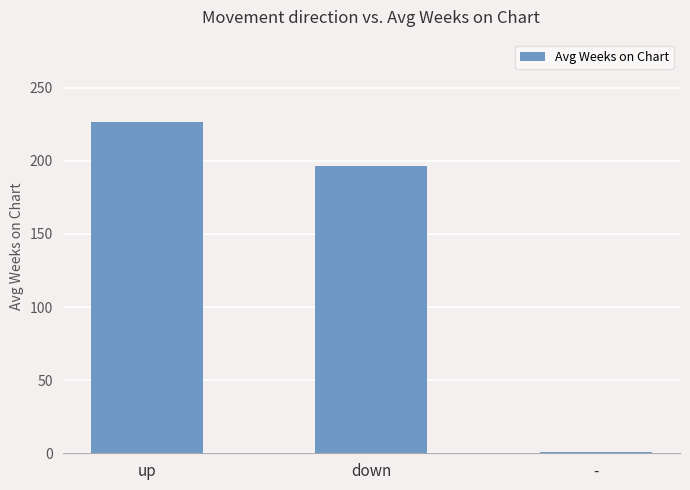

True or false: the data shows 226.3 at up.

True